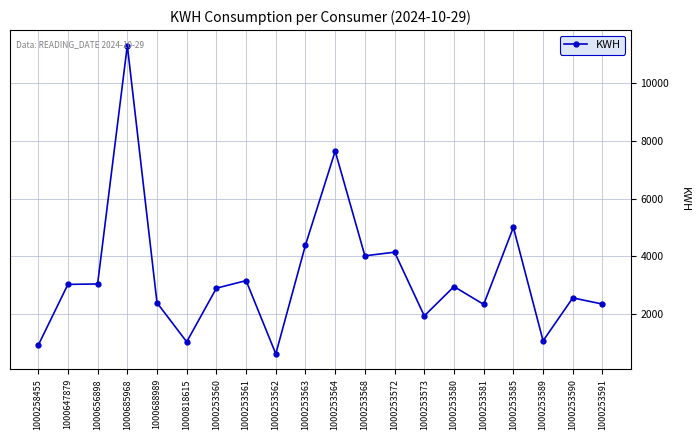

Approximately how many times larger is the value at 1000253591 compared to 1000253572?

0.6